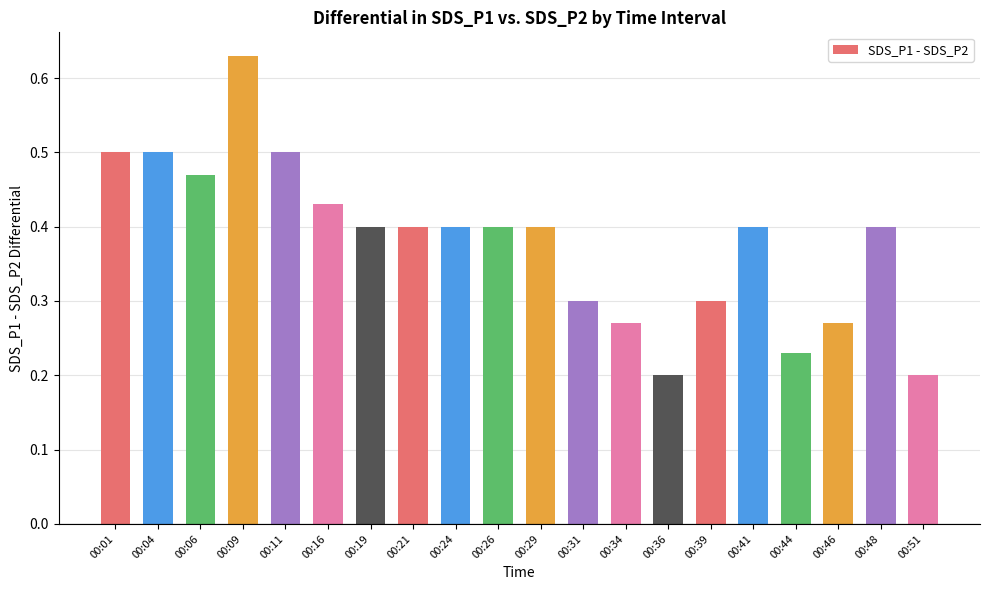

How many values are between 0 and 1?

20